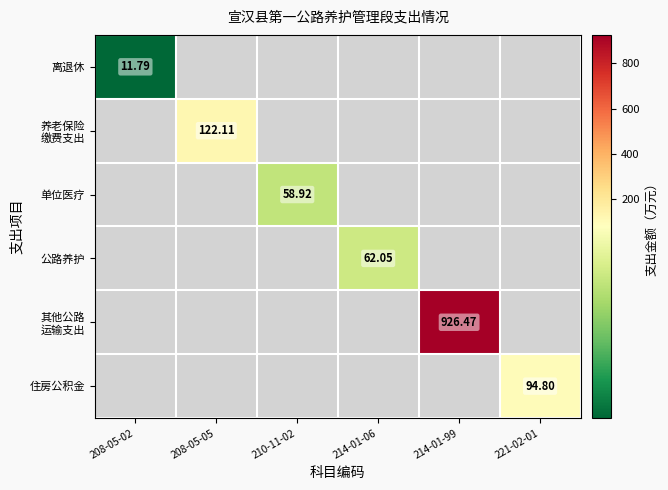

Which label corresponds to the largest value in the chart?

214-01-99